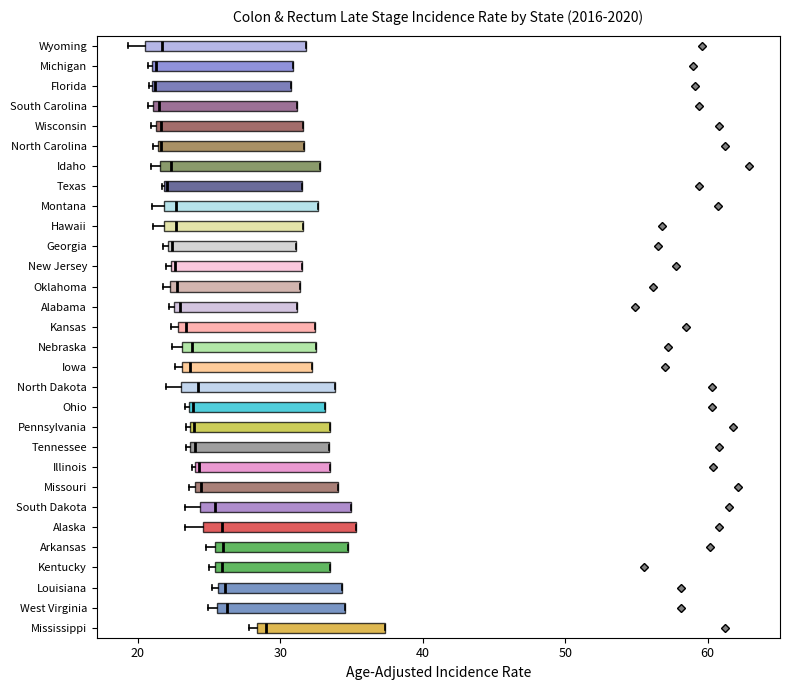

Reading bottom to top, transcribe this box plot: for each box, give where its median line is, the range the box spans, and where its two whiskers end, as read against the x-axis. The values are not printed on the chart, so give them approximately, as read against the axis.

Mississippi: median 29, box 28 to 37, whiskers 28 (just left of the box's left edge) to 37
West Virginia: median 26 (just right of the box's left edge), box 26 to 35, whiskers 25 to 35
Louisiana: median 26 (just right of the box's left edge), box 26 to 34, whiskers 25 to 34
Kentucky: median 26, box 25 to 34, whiskers 25 (just left of the box's left edge) to 34
Arkansas: median 26, box 25 to 35, whiskers 25 (just left of the box's left edge) to 35
Alaska: median 26, box 25 to 35, whiskers 23 to 35
South Dakota: median 25, box 24 to 35, whiskers 23 to 35
Missouri: median 24 (just right of the box's left edge), box 24 to 34, whiskers 24 (just left of the box's left edge) to 34
Illinois: median 24, box 24 to 33, whiskers 24 to 33
Tennessee: median 24 (just right of the box's left edge), box 24 to 33, whiskers 23 to 33
Pennsylvania: median 24, box 24 to 34, whiskers 23 to 34
Ohio: median 24, box 24 to 33, whiskers 23 to 33
North Dakota: median 24, box 23 to 34, whiskers 22 to 34
Iowa: median 24, box 23 to 32, whiskers 23 (just left of the box's left edge) to 32
Nebraska: median 24, box 23 to 33, whiskers 22 to 33
Kansas: median 23 (just right of the box's left edge), box 23 to 32, whiskers 22 to 32
Alabama: median 23 (just right of the box's left edge), box 23 to 31, whiskers 22 to 31
Oklahoma: median 23, box 22 to 31, whiskers 22 (just left of the box's left edge) to 31
New Jersey: median 23, box 22 to 32, whiskers 22 to 32
Georgia: median 22, box 22 to 31, whiskers 22 (just left of the box's left edge) to 31
Hawaii: median 23, box 22 to 32, whiskers 21 to 32
Montana: median 23, box 22 to 33, whiskers 21 to 33
Texas: median 22, box 22 to 32, whiskers 22 to 32
Idaho: median 22 (just right of the box's left edge), box 22 to 33, whiskers 21 to 33
North Carolina: median 22, box 21 to 32, whiskers 21 to 32
Wisconsin: median 22, box 21 to 32, whiskers 21 (just left of the box's left edge) to 32
South Carolina: median 22, box 21 to 31, whiskers 21 (just left of the box's left edge) to 31
Florida: median 21 (drawn on the box's left edge), box 21 to 31, whiskers 21 to 31
Michigan: median 21 (just right of the box's left edge), box 21 to 31, whiskers 21 (just left of the box's left edge) to 31
Wyoming: median 22, box 21 to 32, whiskers 19 to 32